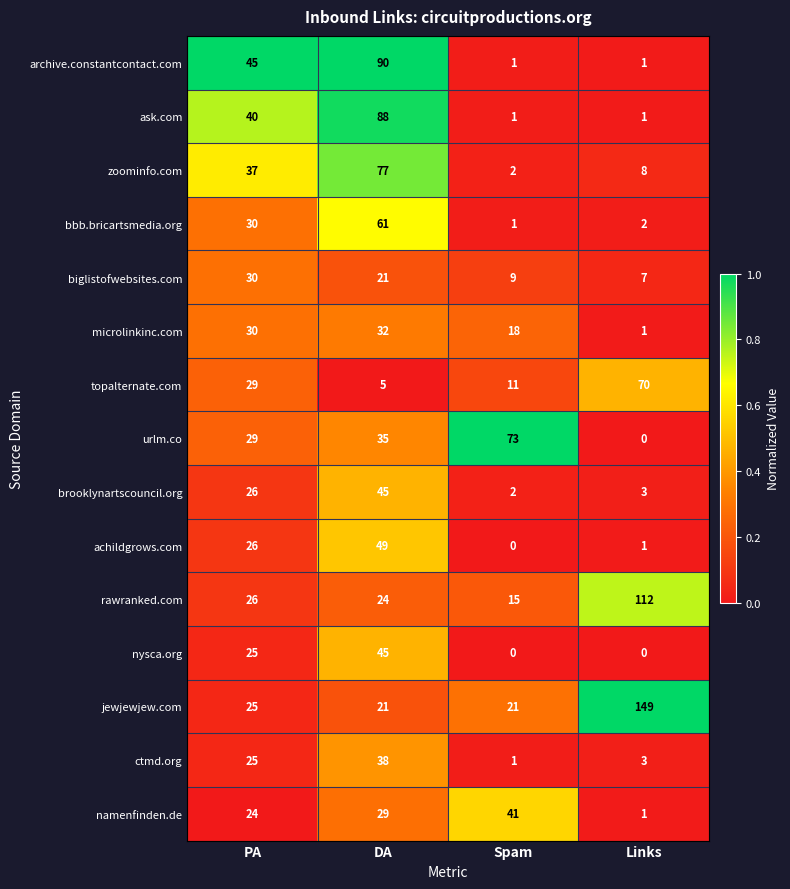

Which series has the largest range (max minus min)?

jewjewjew.com